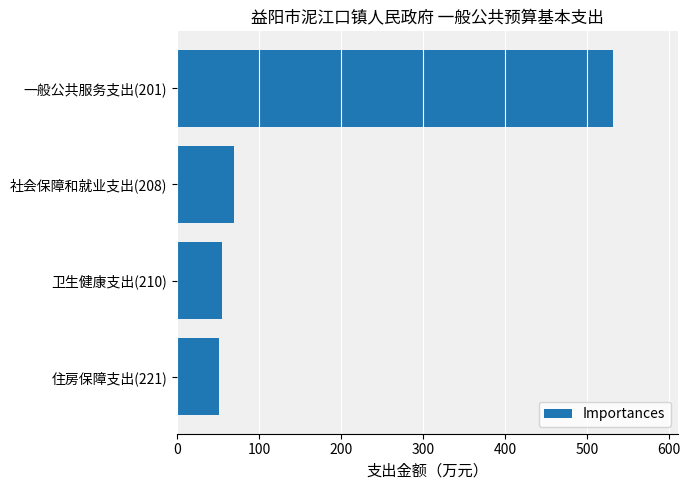

What is the label of the 4th bar from the top?

住房保障支出(221)